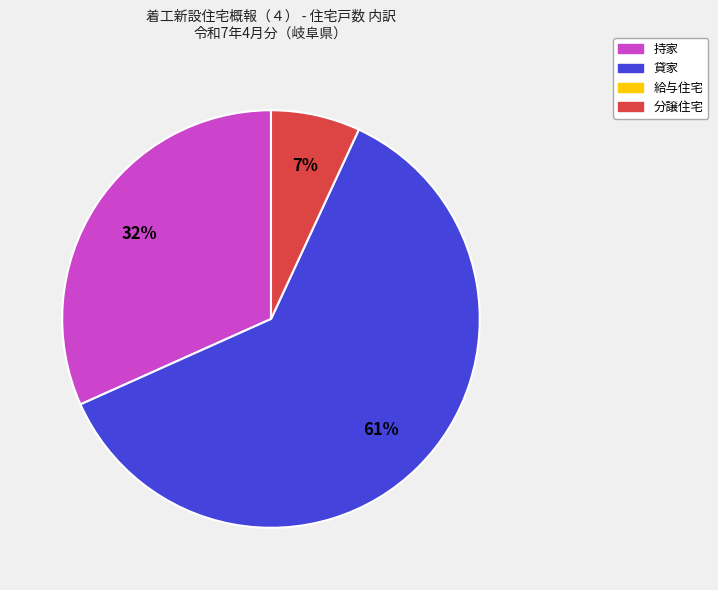

Does any single category account for the majority?

Yes